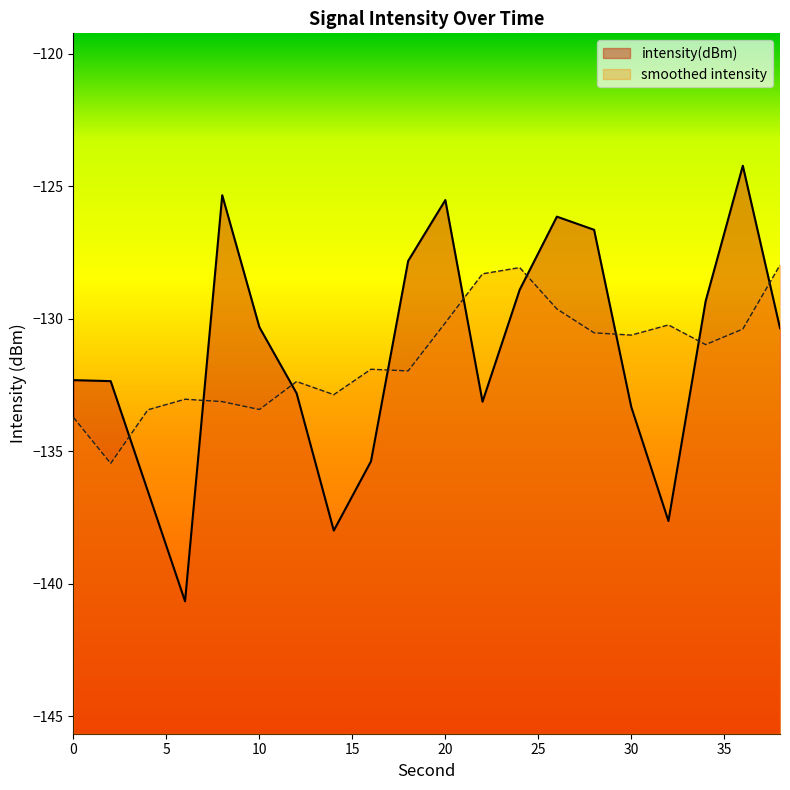

Reading right to left, extract all data points from this chart.

-130.4	-124.2	-129.3	-137.6	-133.3	-126.6	-126.1	-128.9	-133.1	-125.5	-127.8	-135.4	-138.0	-132.8	-130.3	-125.3	-140.7	-136.5	-132.4	-132.3